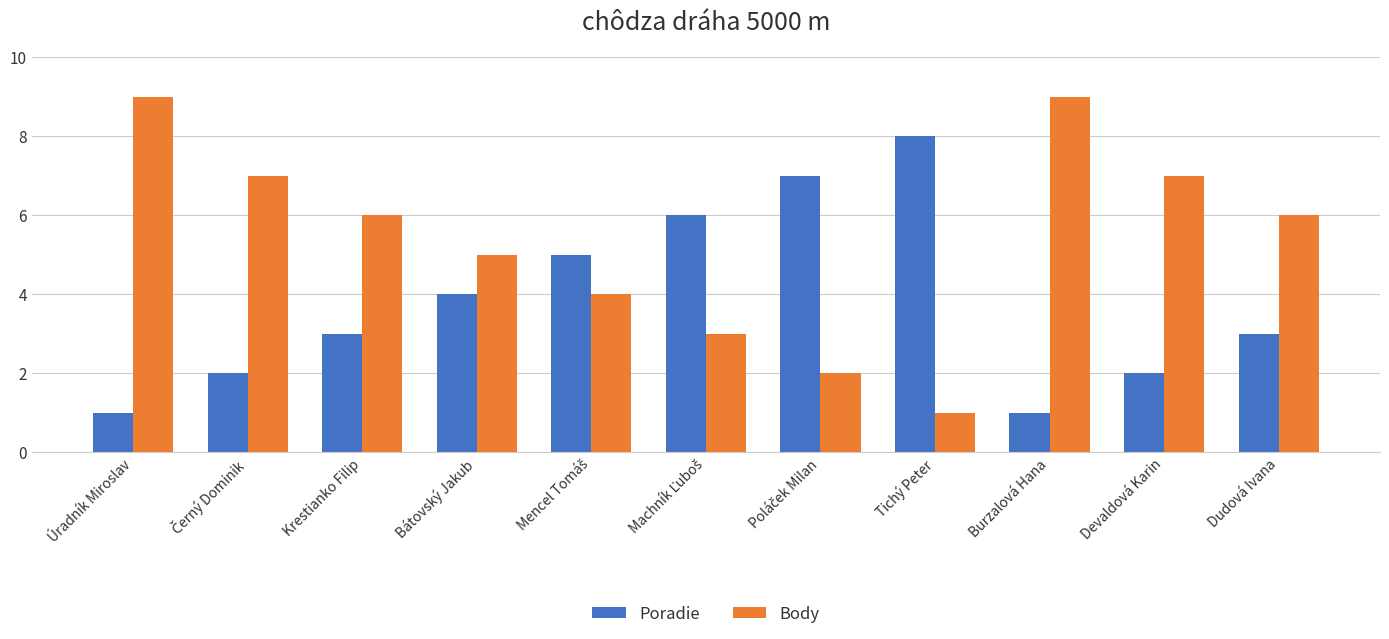

What is the average value of the Body series?

5